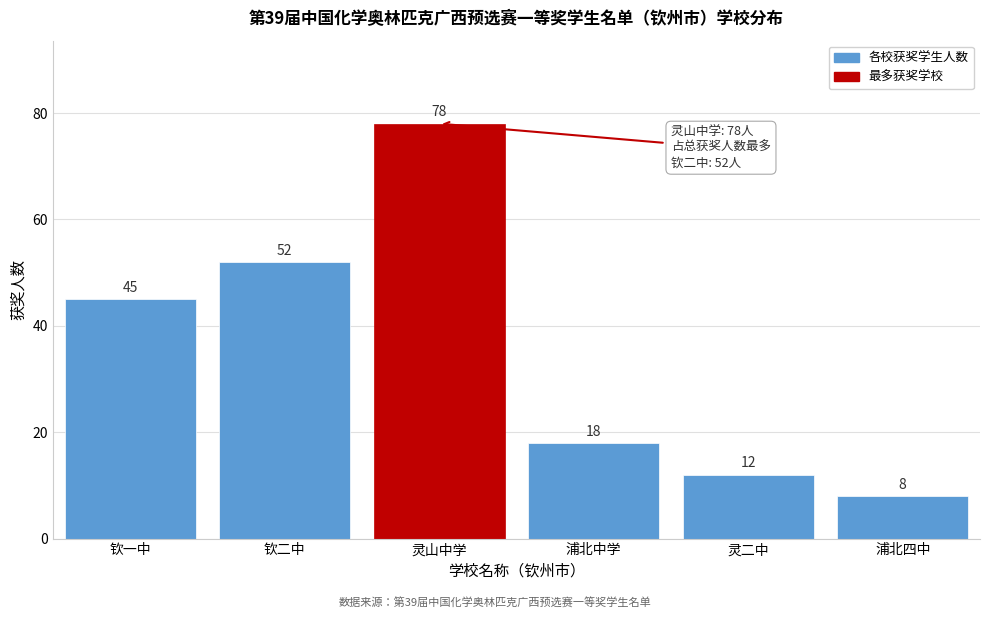

Reading left to right, extract all data points from this chart.

钦一中=45	钦二中=52	灵山中学=78	浦北中学=18	灵二中=12	浦北四中=8